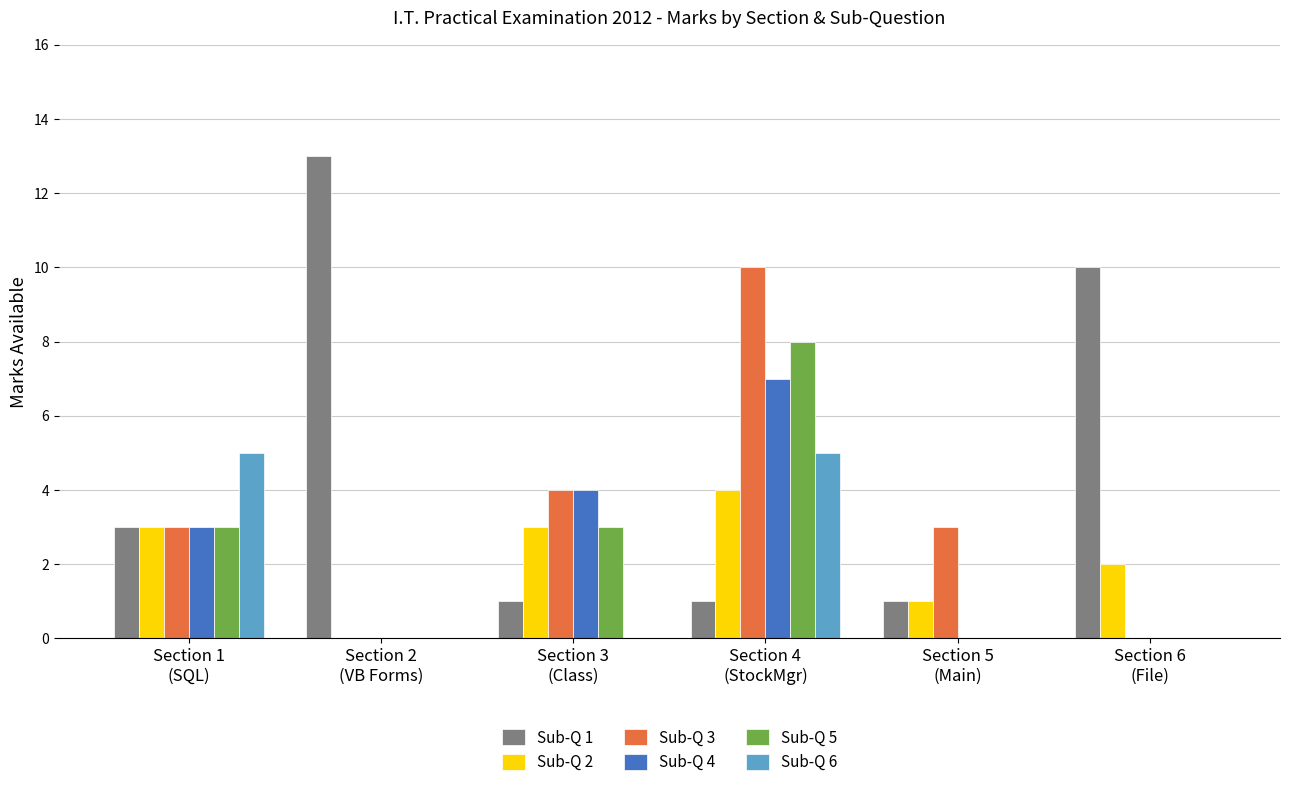

Reading right to left, extract all data points from this chart.

Sub-Q 1: 10	1	1	1	13	3
Sub-Q 2: 2	1	4	3	0	3
Sub-Q 3: 0	3	10	4	0	3
Sub-Q 4: 0	0	7	4	0	3
Sub-Q 5: 0	0	8	3	0	3
Sub-Q 6: 0	0	5	0	0	5